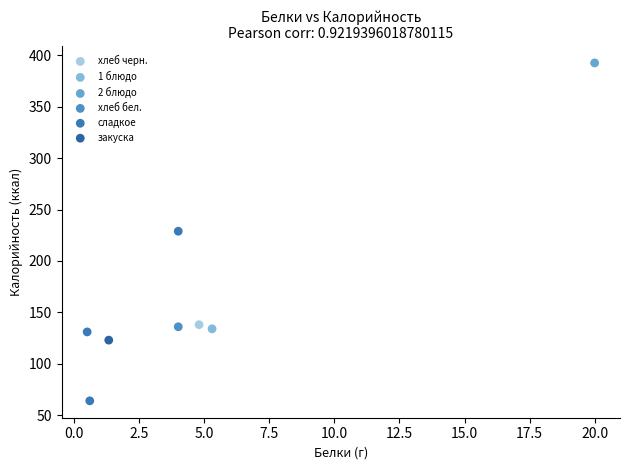

What are all the series names shown in the legend?

1 блюдо, 2 блюдо, хлеб черн., закуска, хлеб бел., сладкое